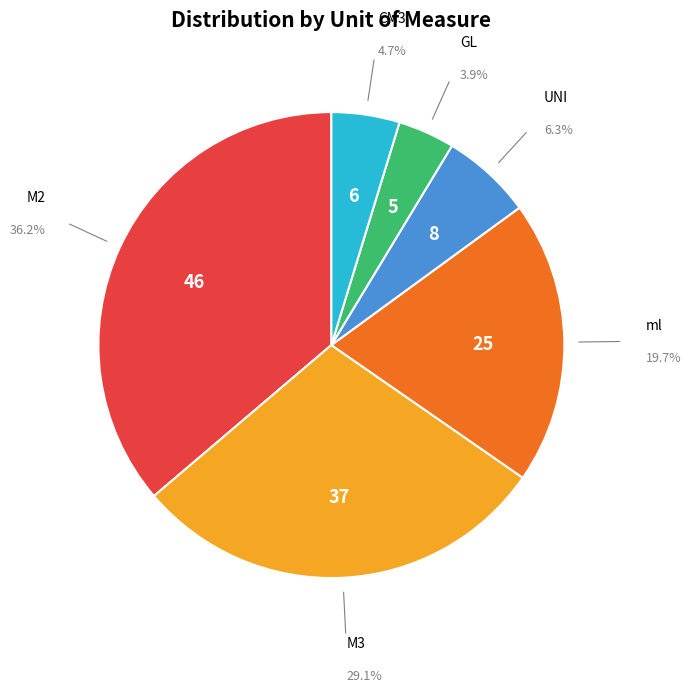

Does any single category account for the majority?

No